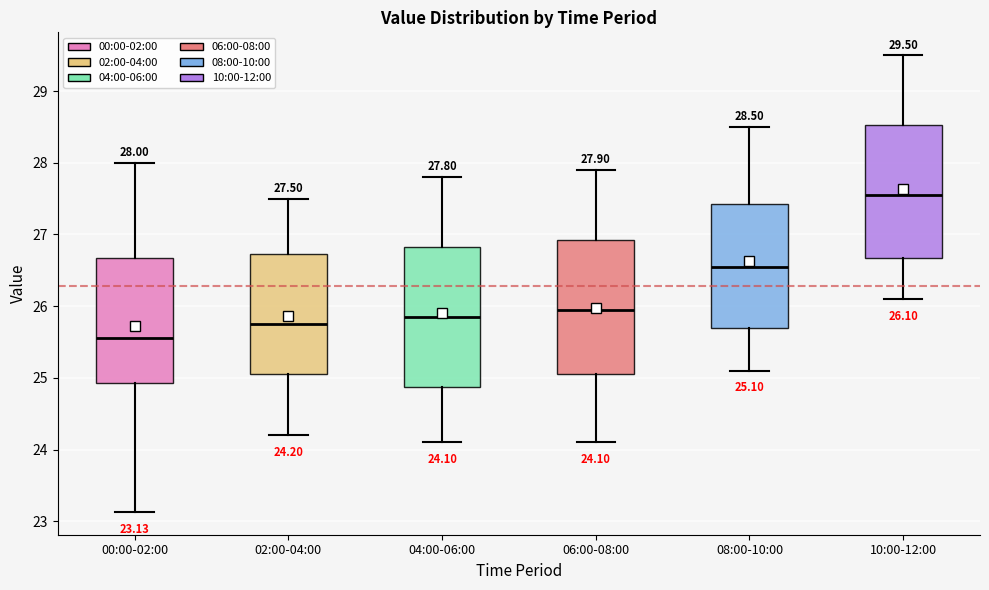

Which box has the highest median line?

10:00-12:00